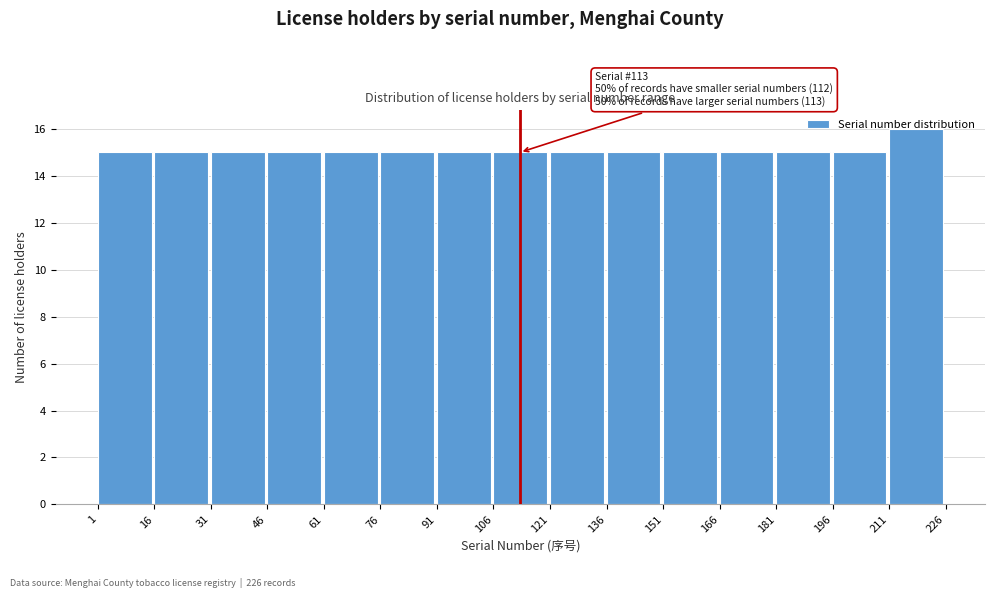

Which range on the x-axis has the tallest bar?

211 to 226